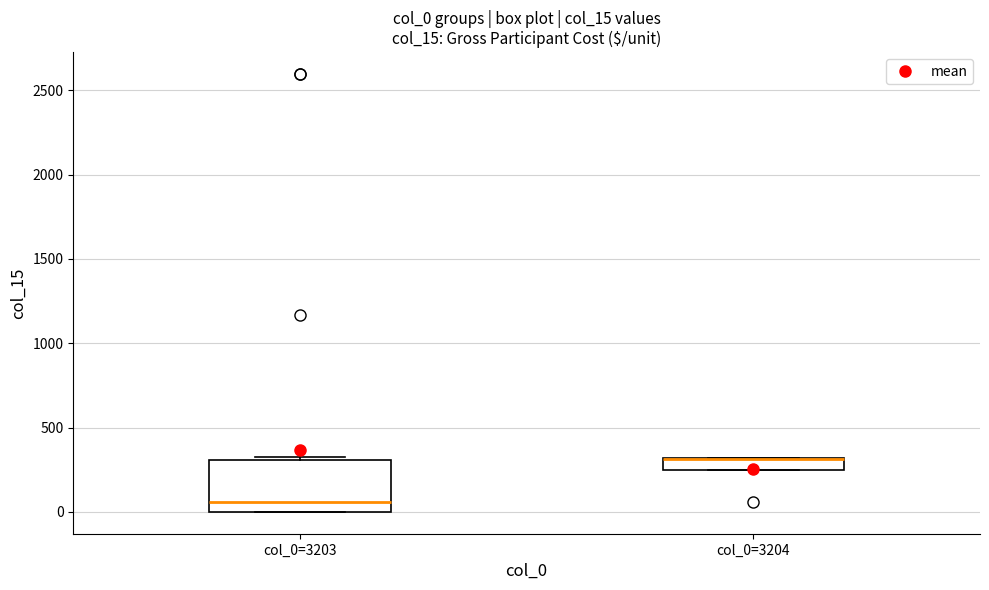

Comparing the boxes themselves (not the whiskers), which one is the tallest?

col_0=3203